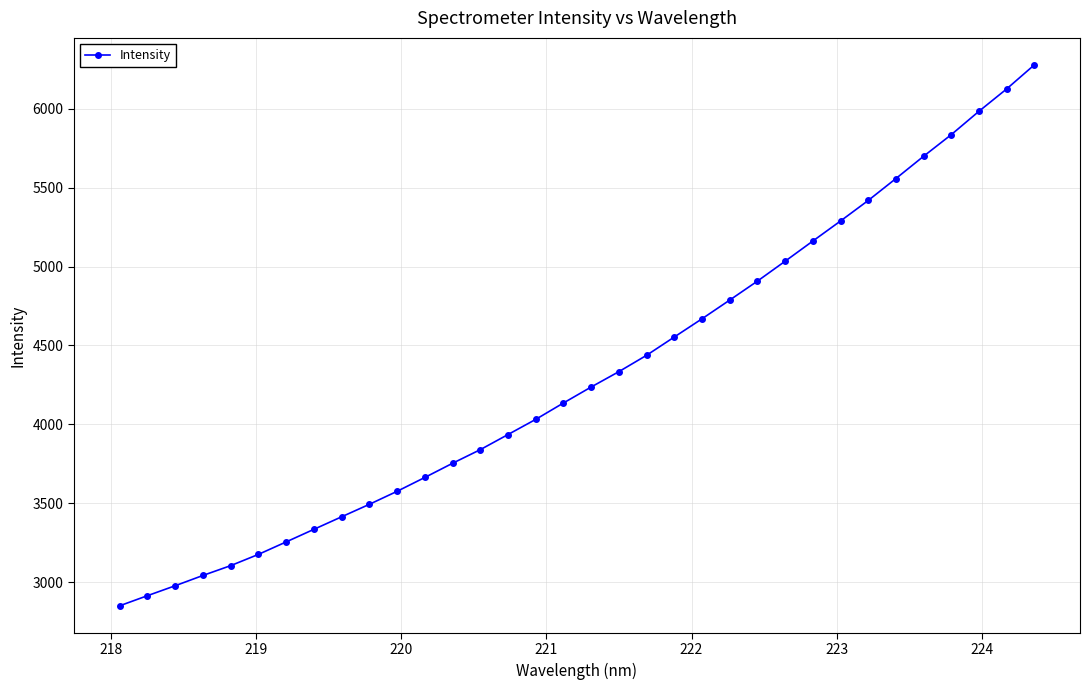

What is the value of the 20th point from the left?

4437.9